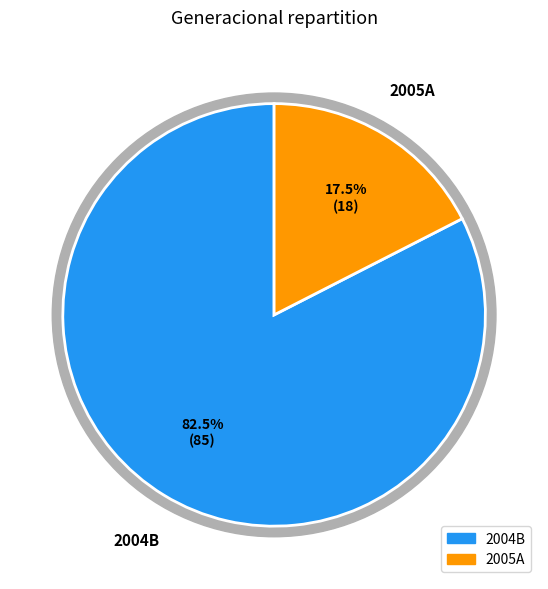

To the nearest percent, what portion does 2005A represent?

17%